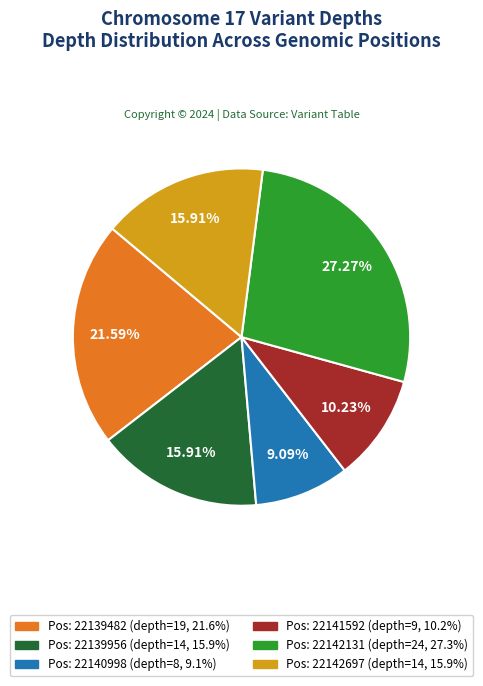

What is the largest slice in the pie chart?

Pos: 22142131 (depth=24, 27.3%)